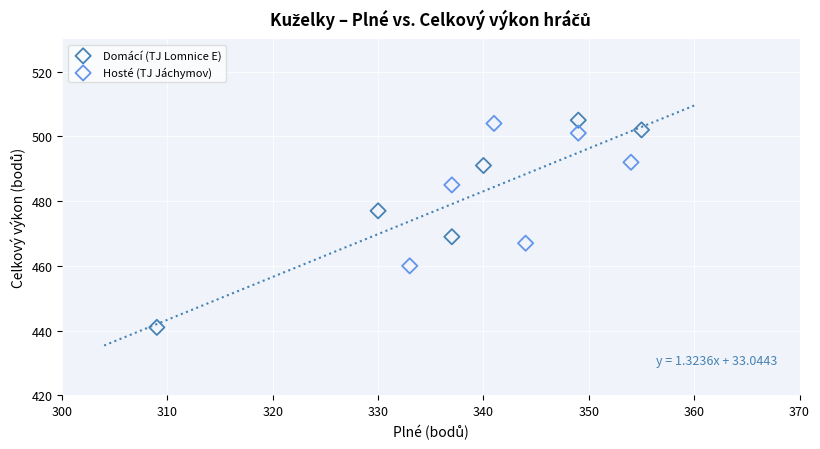

What are all the series names shown in the legend?

Domácí (TJ Lomnice E), Hosté (TJ Jáchymov)